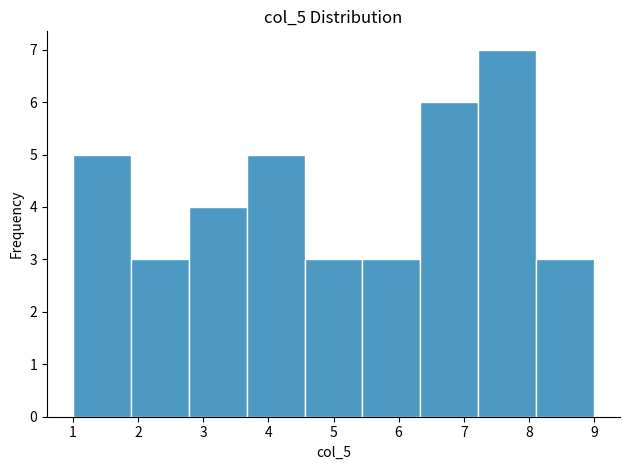

Over which range of the x-axis is the bar tallest?

7.2 to 8.1